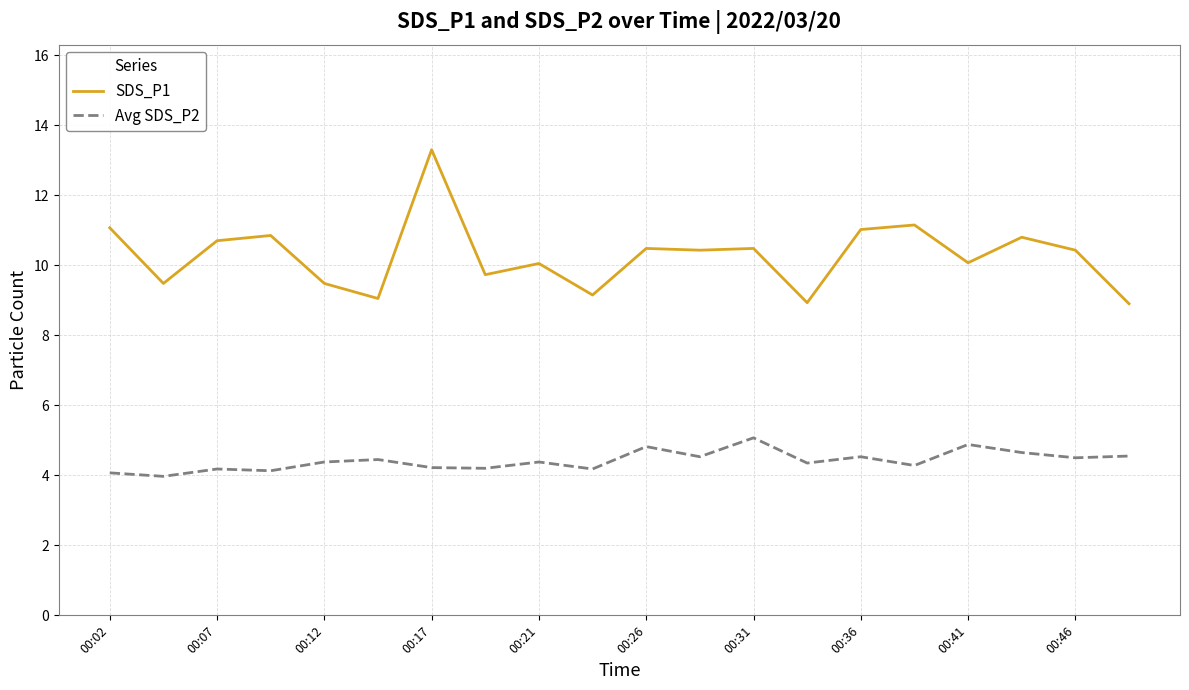

Which series has the largest range (max minus min)?

SDS_P1